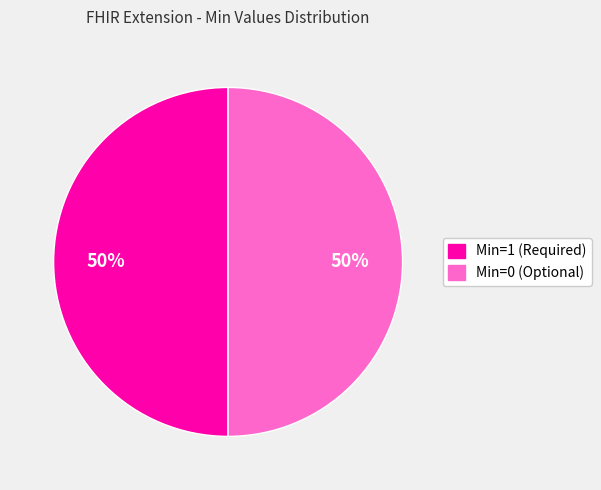

To the nearest percent, what is the average slice percentage?

50%